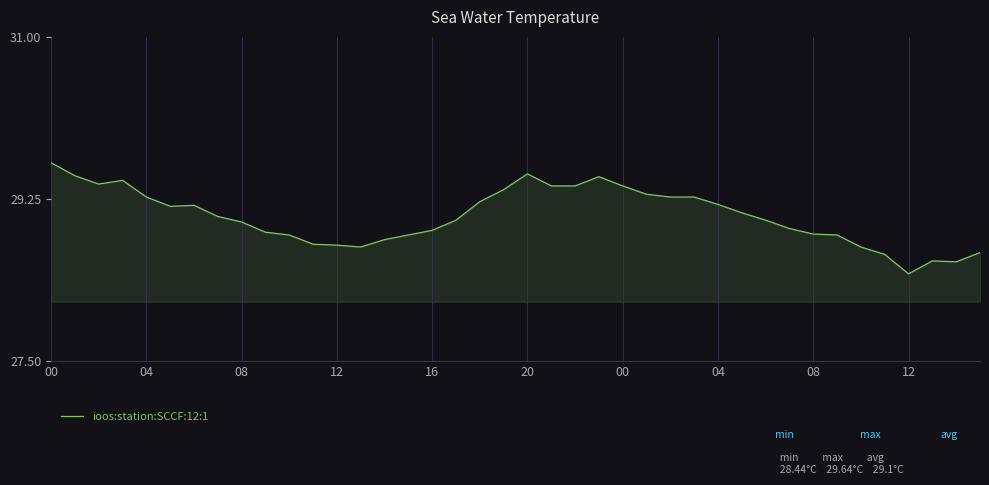

What is the difference between the maximum and minimum values?

1.2